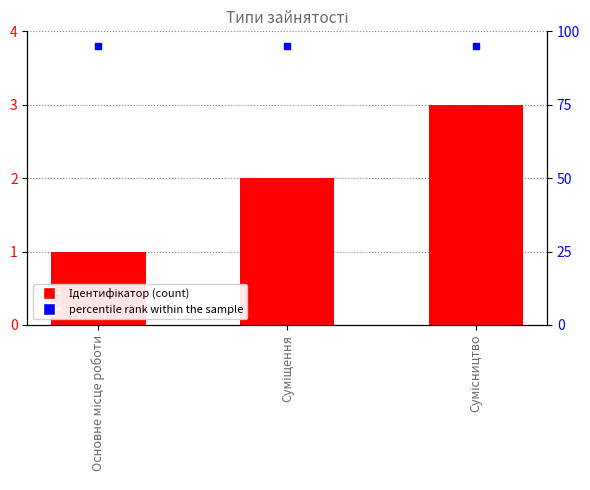

Between Основне місце роботи and Суміщення, which is larger?

Суміщення